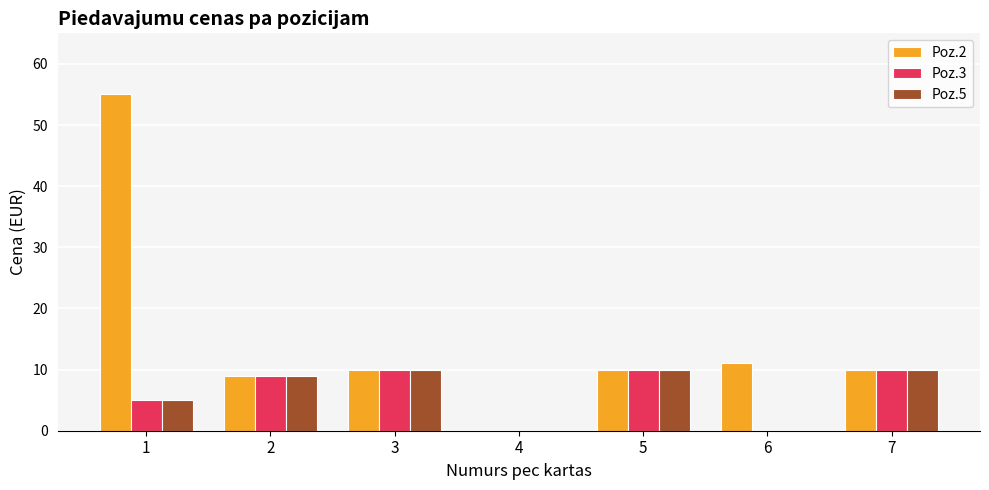

What is the greatest value displayed?

55.0